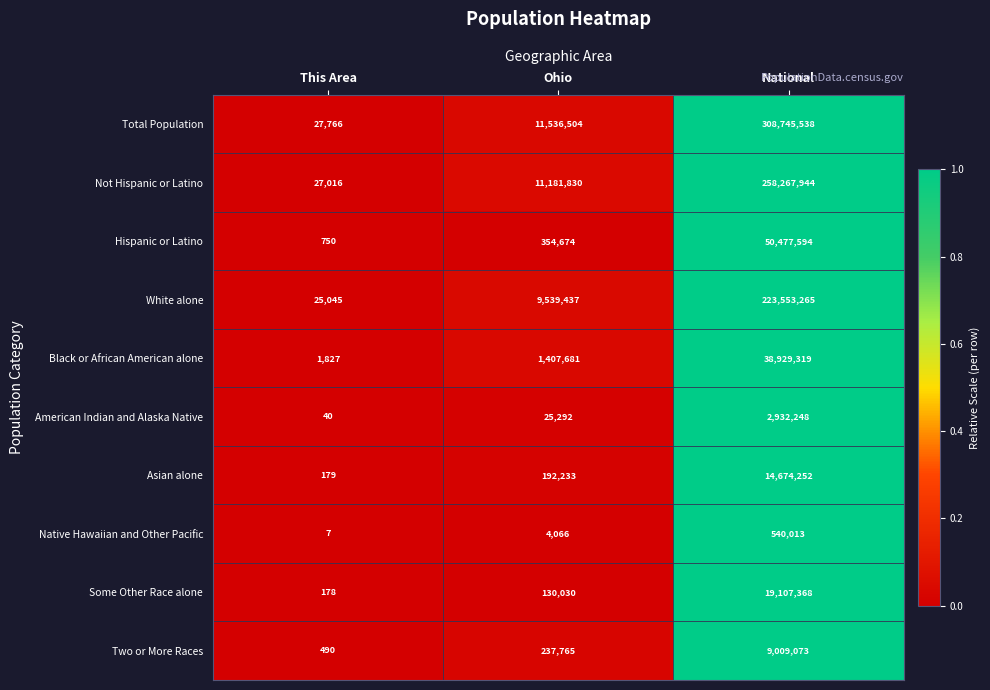

List the series in order of their peak value, lowest first.

Native Hawaiian and Other Pacific, American Indian and Alaska Native, Two or More Races, Asian alone, Some Other Race alone, Black or African American alone, Hispanic or Latino, White alone, Not Hispanic or Latino, Total Population